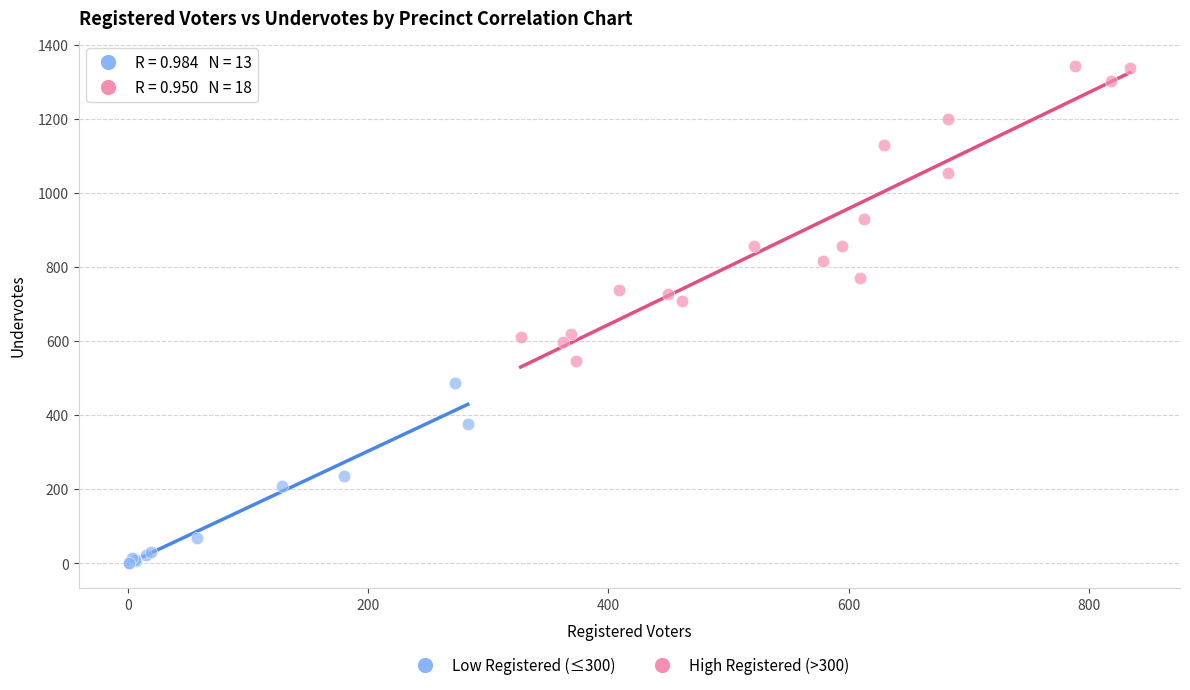

Which series contains the highest Y value?

High Registered (>300)